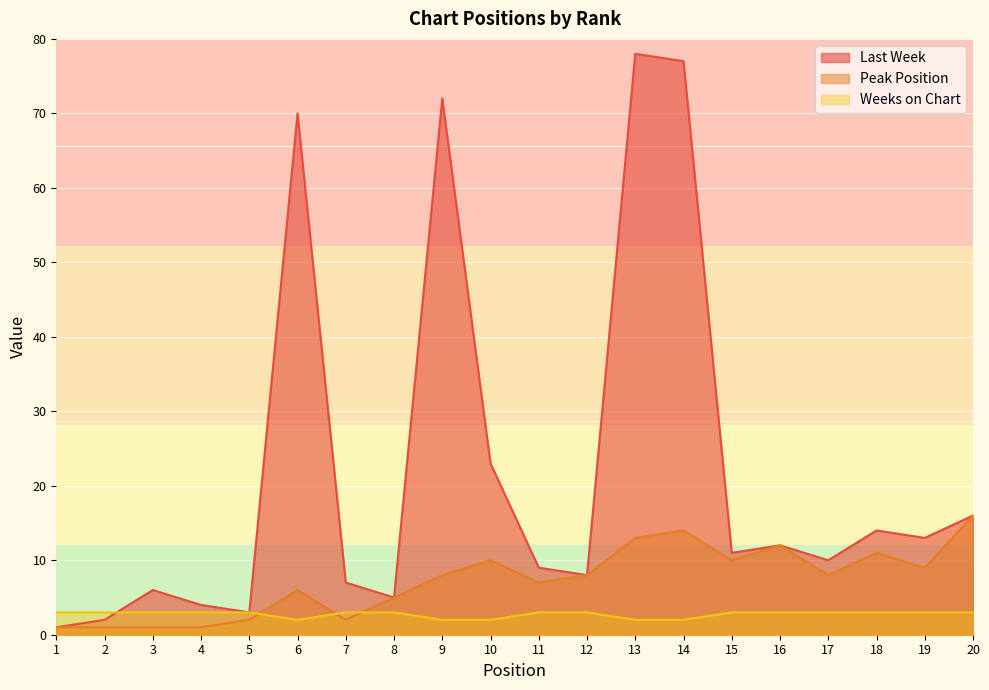

The Peak Position series shows 2 at 3. True or false?

False